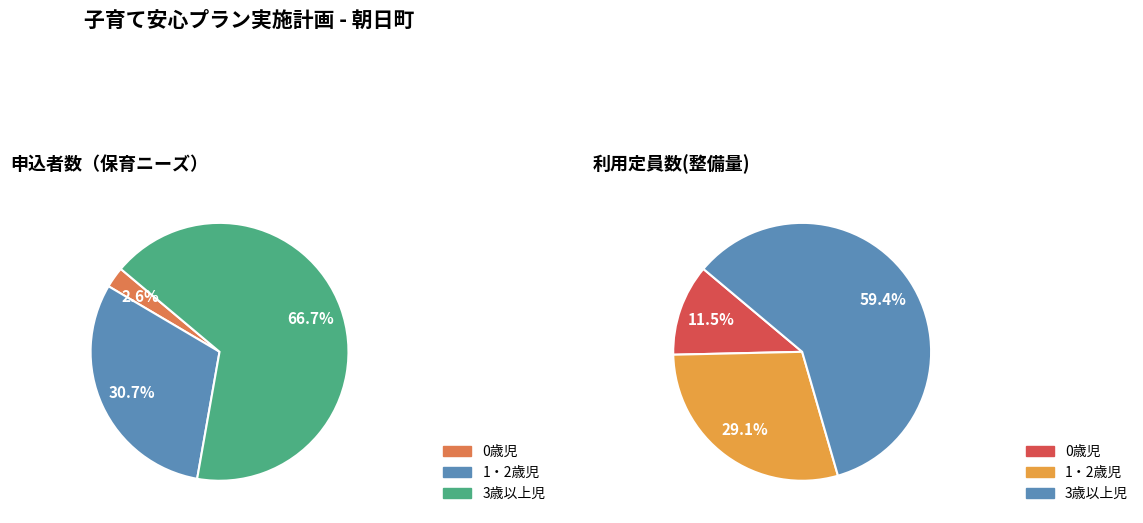

To the nearest percent, what is the average slice percentage?

33%